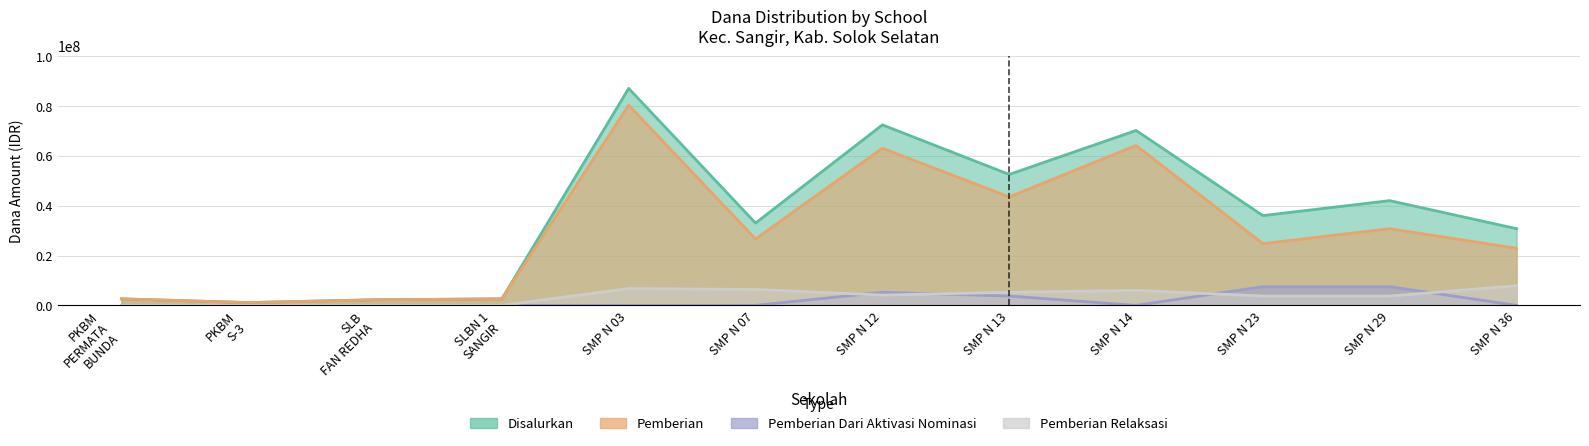

Which label corresponds to the smallest value in the chart?

PKBM PERMATA BUNDA